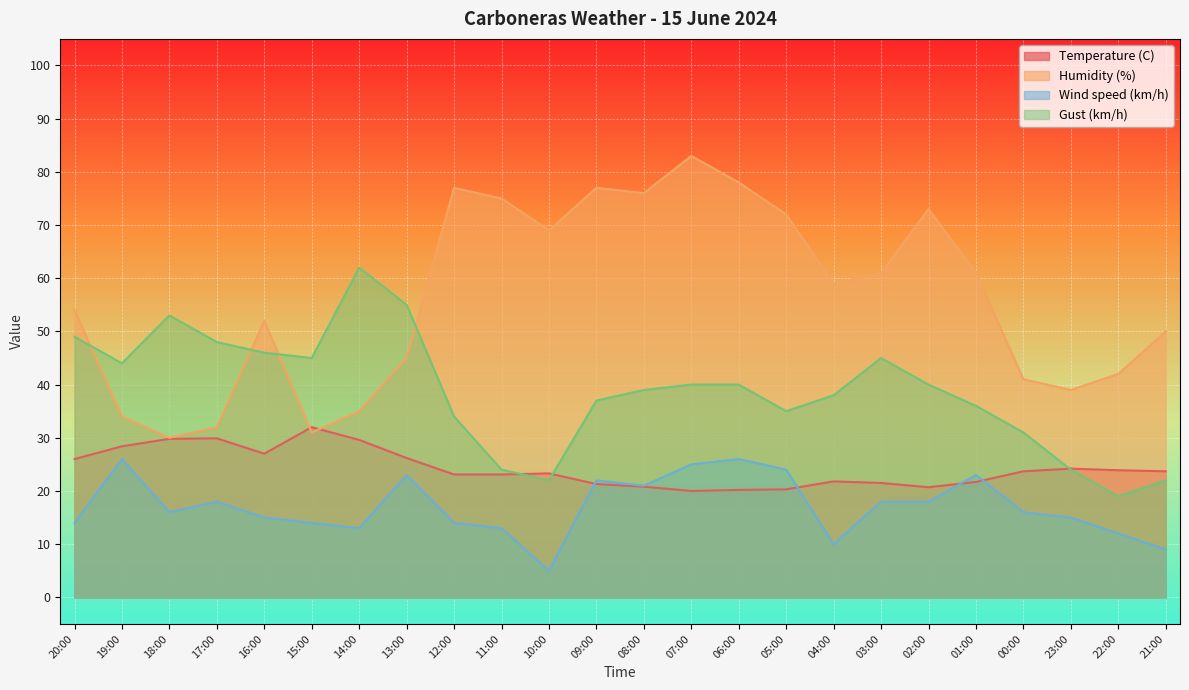

How many times do Wind speed (km/h) and Temperature (C) cross each other?

4